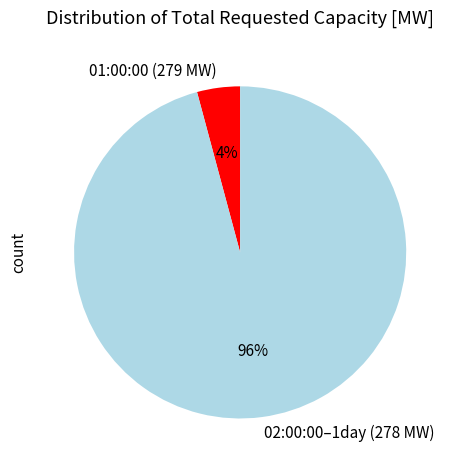

Do 01:00:00 (279 MW) and 02:00:00–1day (278 MW) together represent more than half of the pie?

Yes